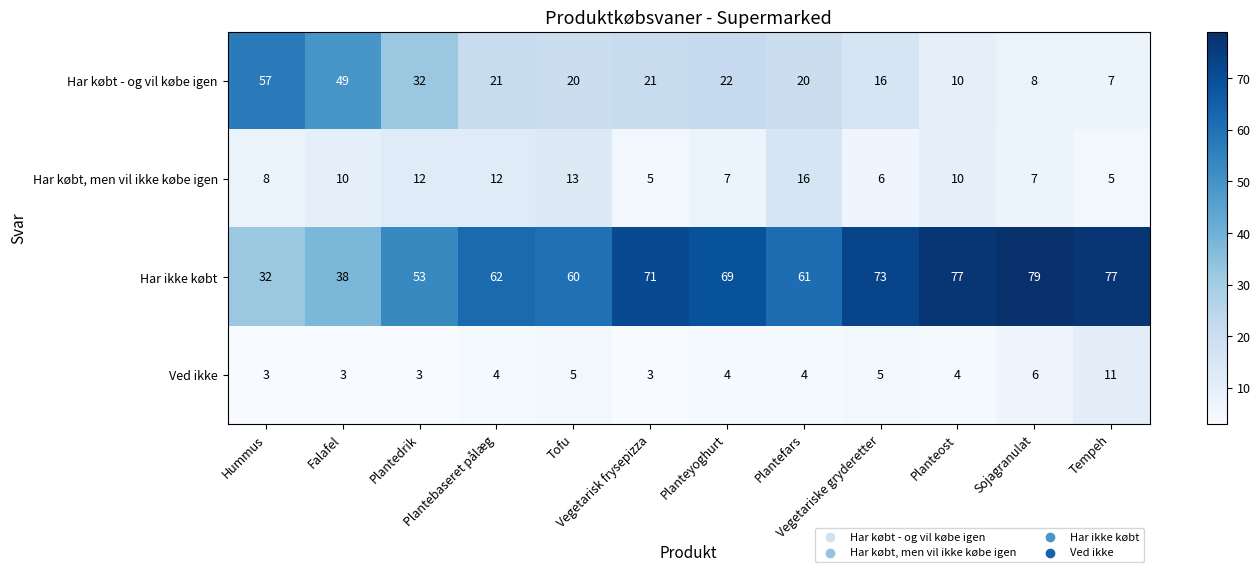

What is the total value across all series at Vegetarisk frysepizza?

100